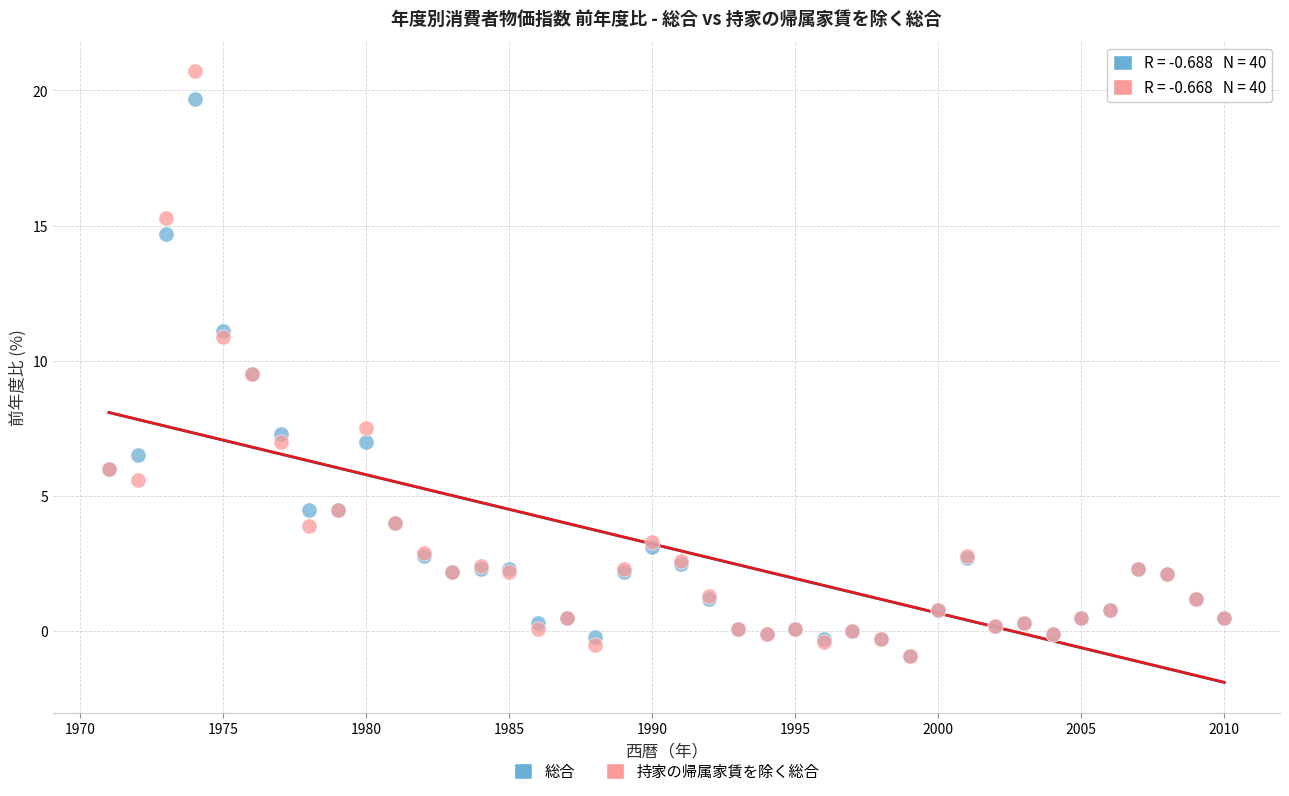

What are all the series names shown in the legend?

総合, 持家の帰属家賃を除く総合